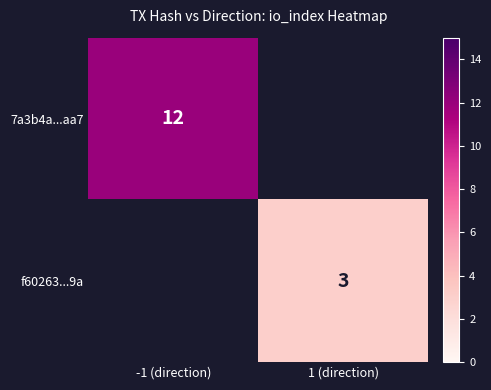

True or false: f60263...9a has a value of 5 at 1 (direction).

False